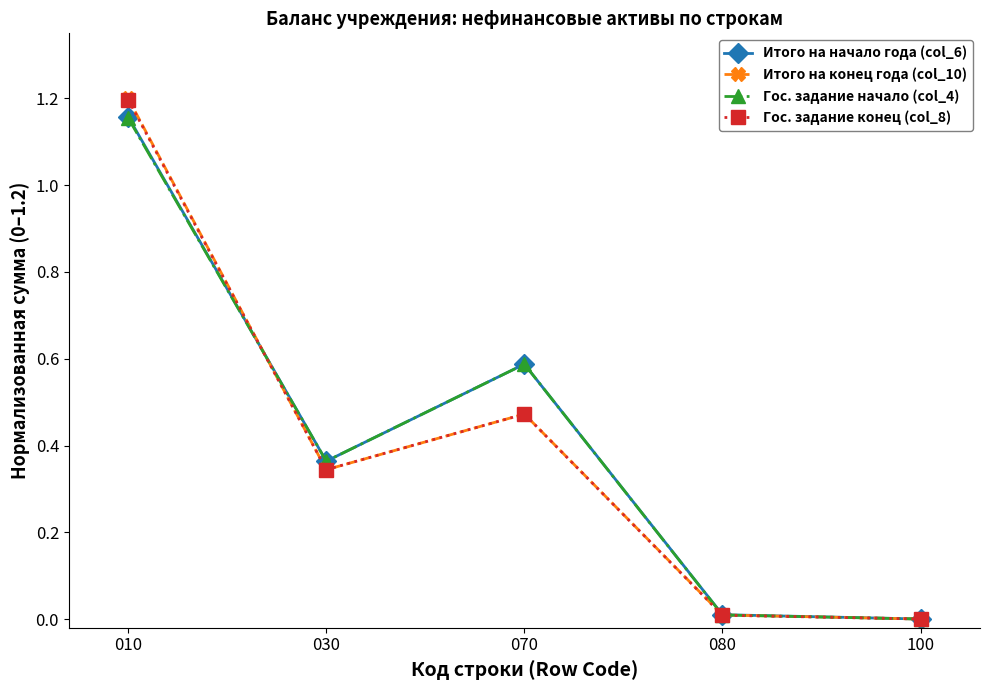

The value of Гос. задание конец (col_8) at 010 is 1.7. True or false?

False